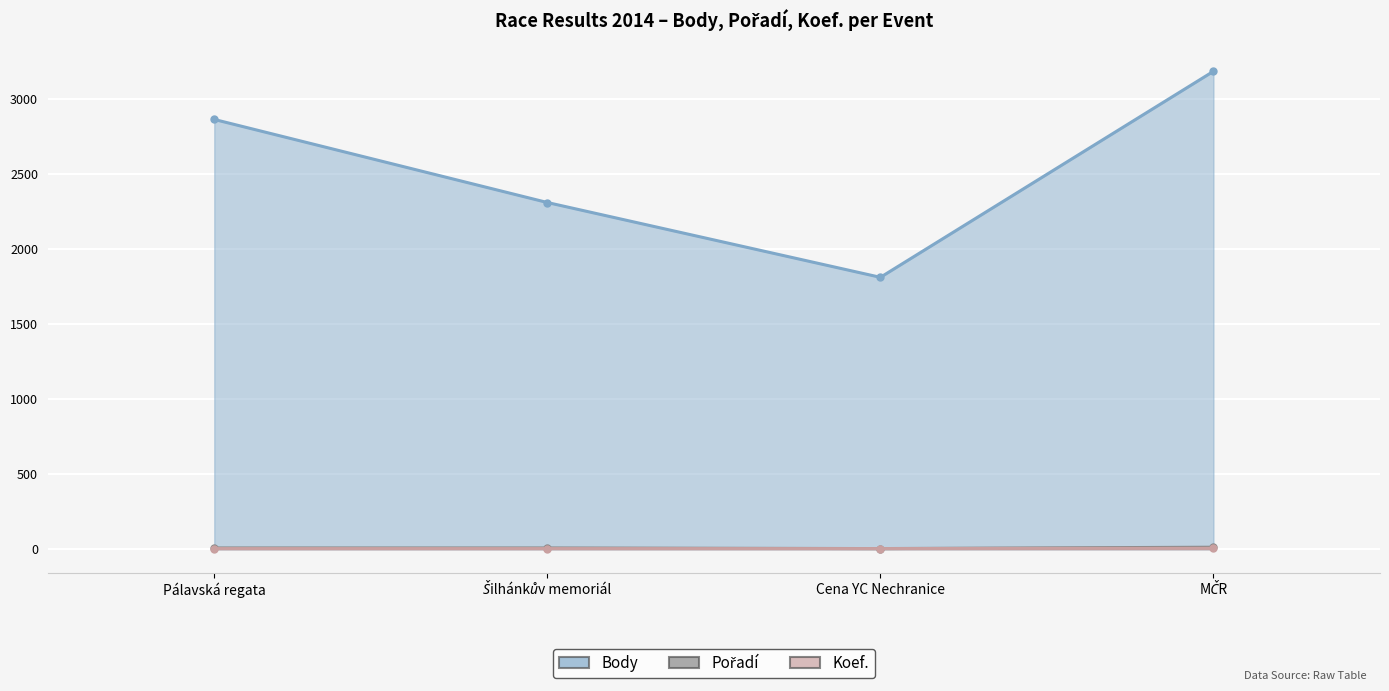

What is the difference between the maximum and minimum values in the Pořadí series?

9